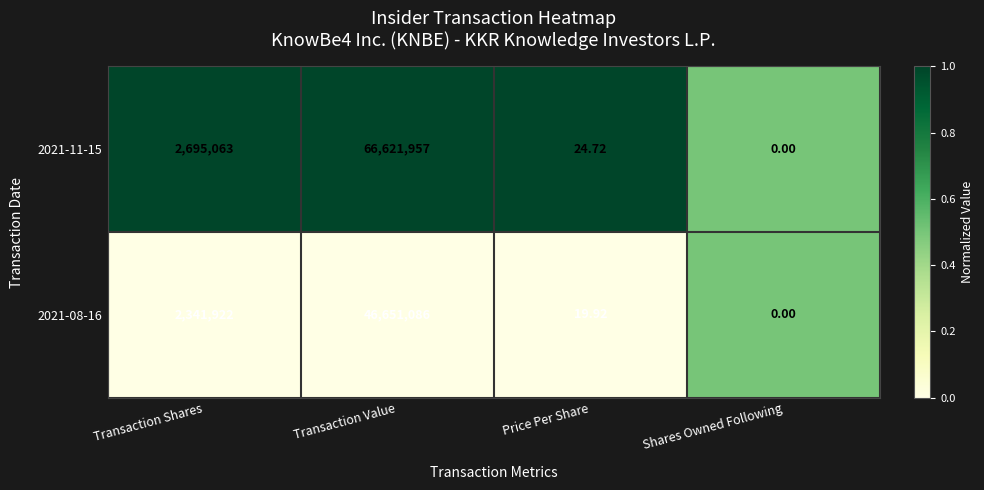

At which category is the sum across all series the highest?

Transaction Value